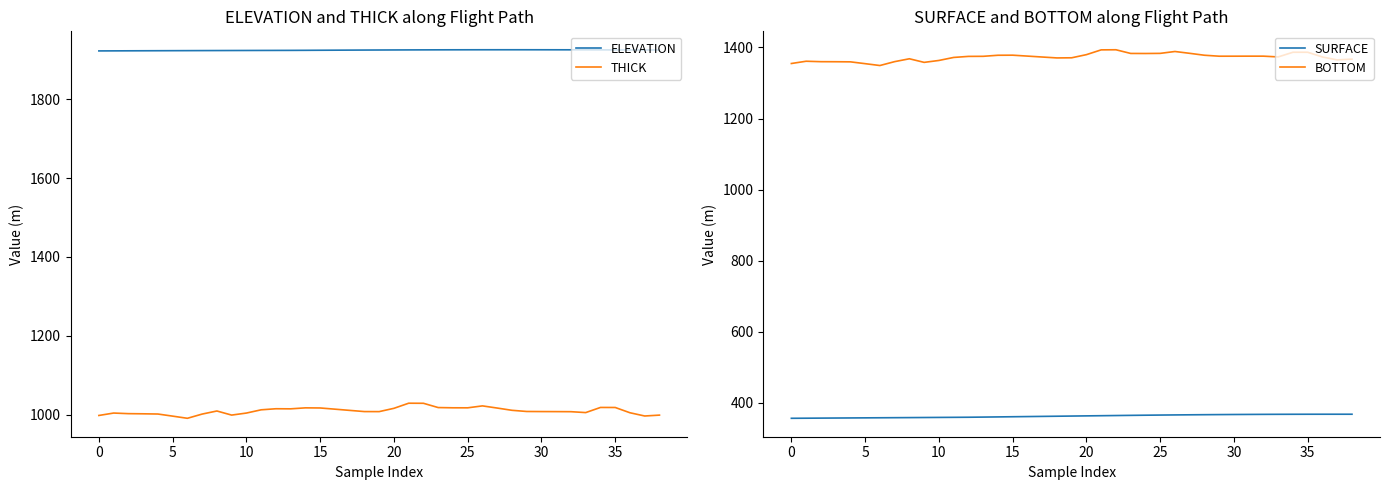

Between 10 and 17, which series saw the biggest shift?

BOTTOM